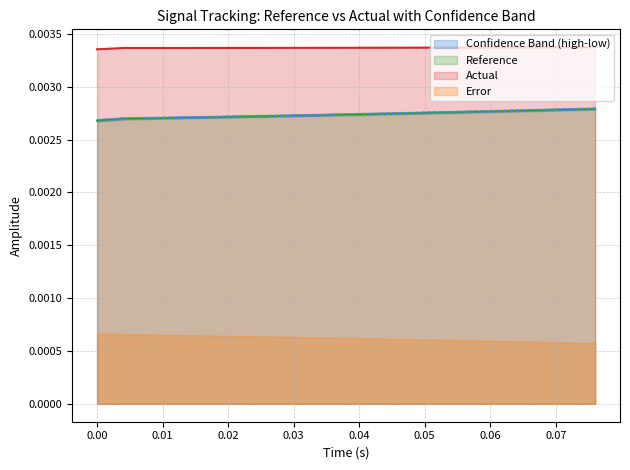

True or false: Reference and Actual intersect in this chart.

False